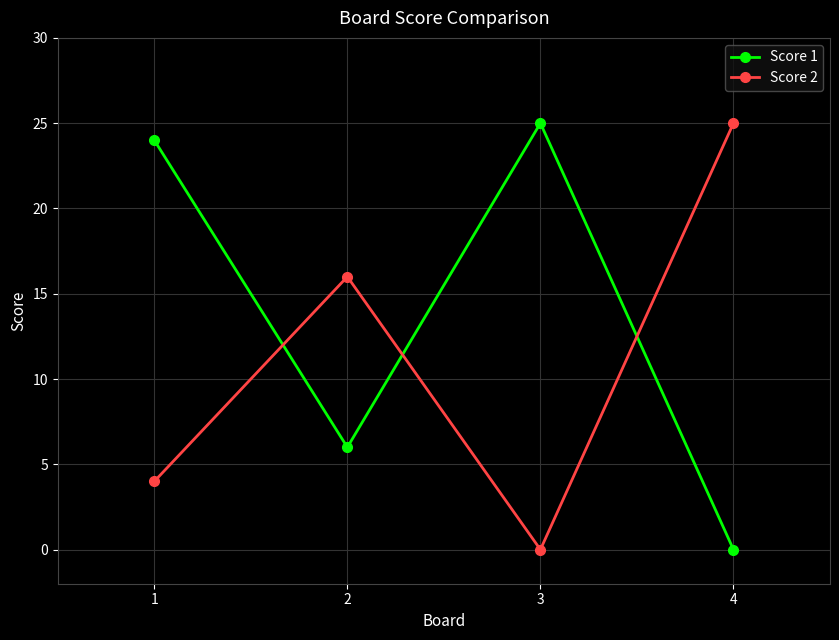

Where is the first local minimum for Score 1?

2